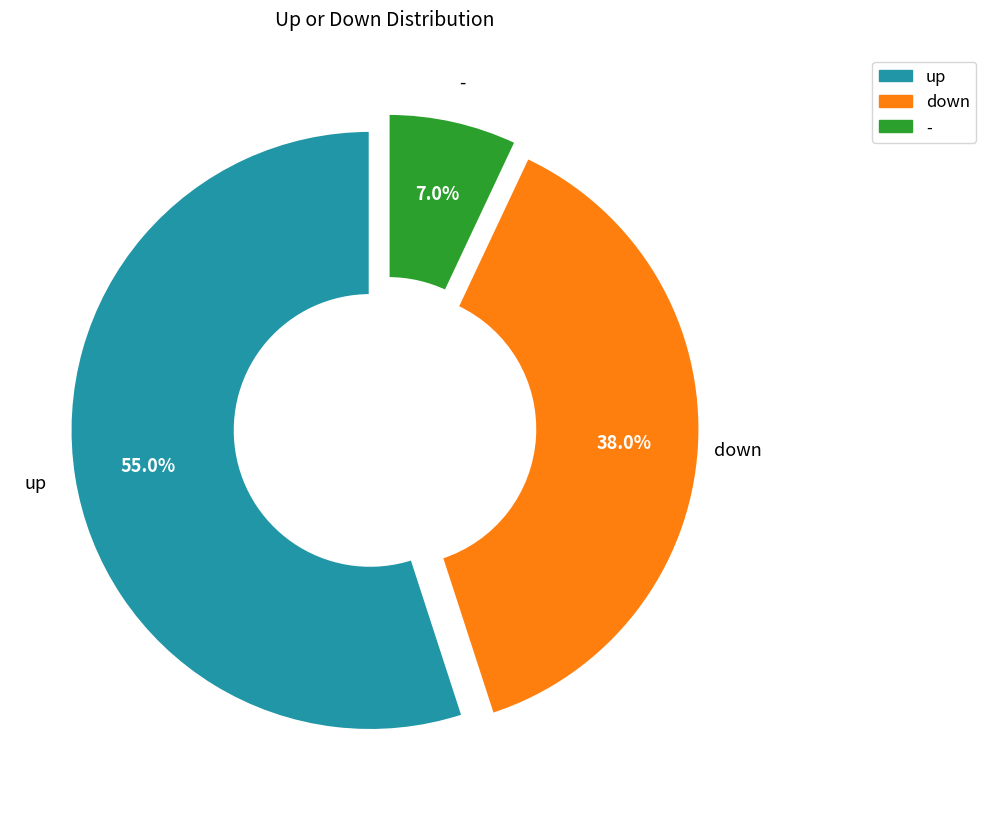

Approximately how many times larger is the value at down compared to -?

5.4